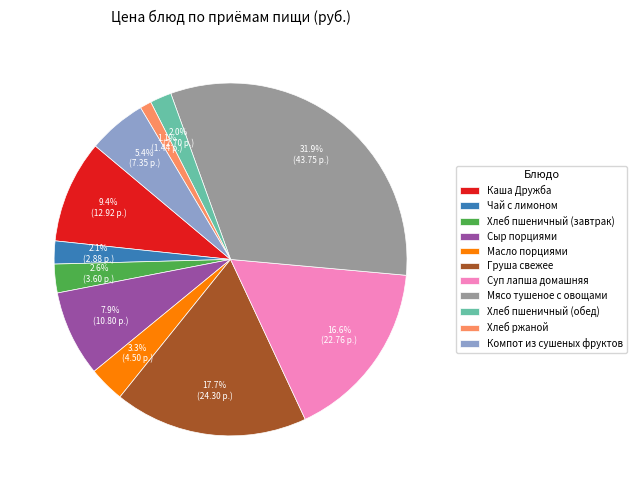

How many segments does this pie chart have?

11